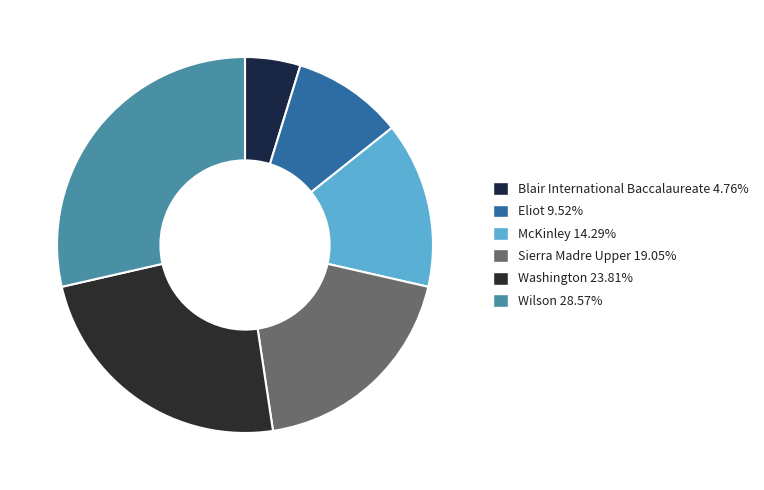

Approximately how many times larger is the value at Blair International Baccalaureate compared to Washington?

0.2